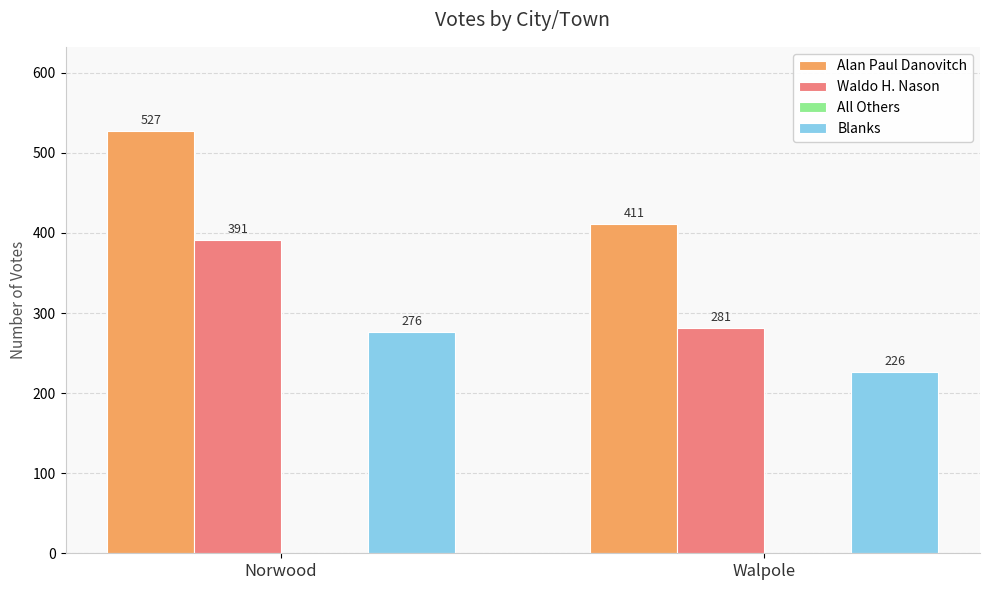

Which category has the highest value across all series?

Norwood